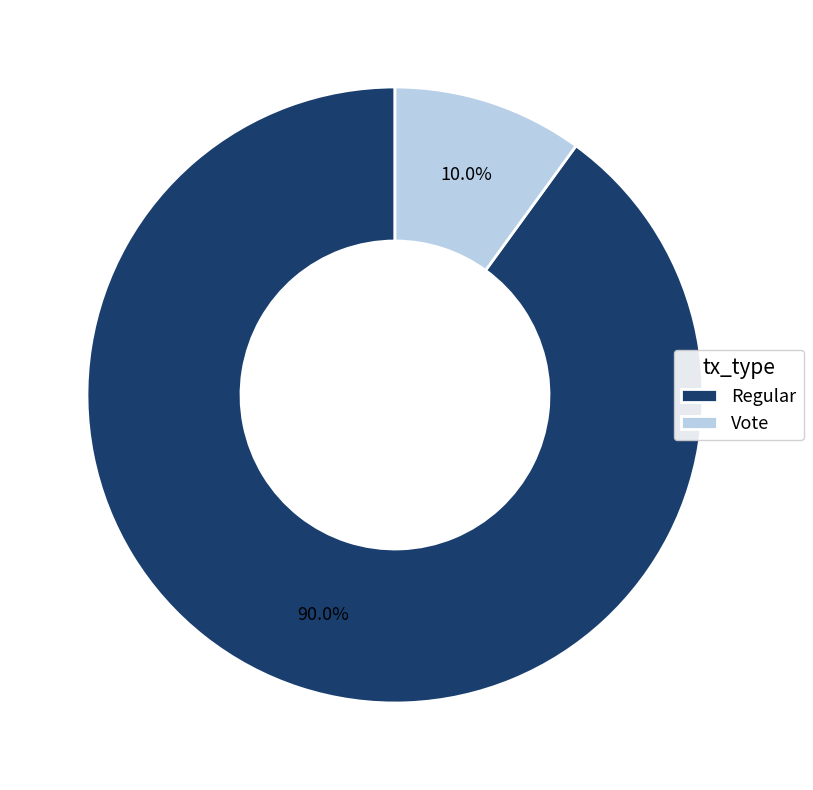

How many slices are in this pie chart?

2